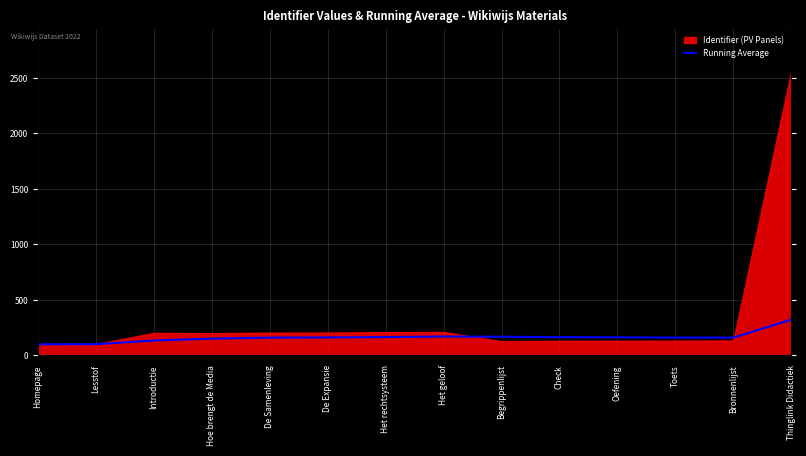

What is the change in value from Homepage to Begrippenlijst?

+68